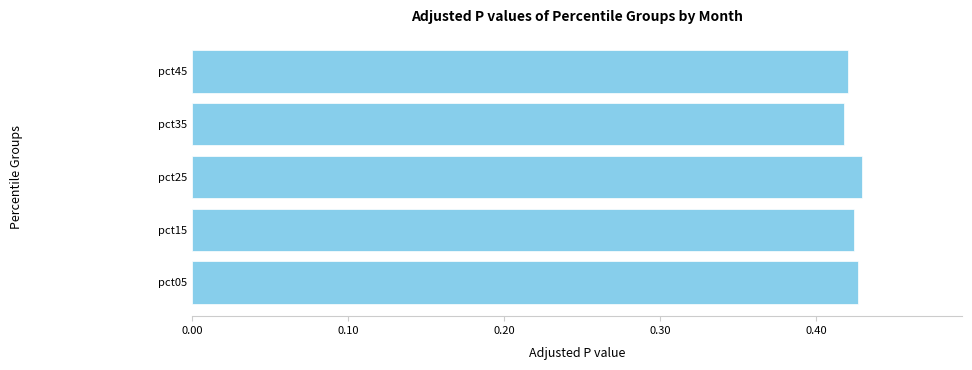

What is the sum of all values?

2.1